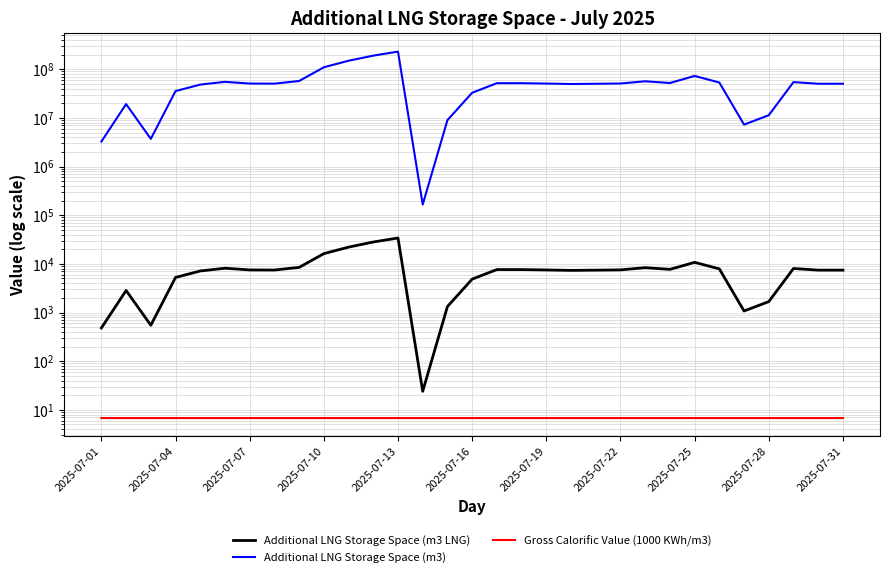

Is the value of Additional LNG Storage Space (m3) at 28 greater than the value of Gross Calorific Value (1000 KWh/m3) at 23?

Yes